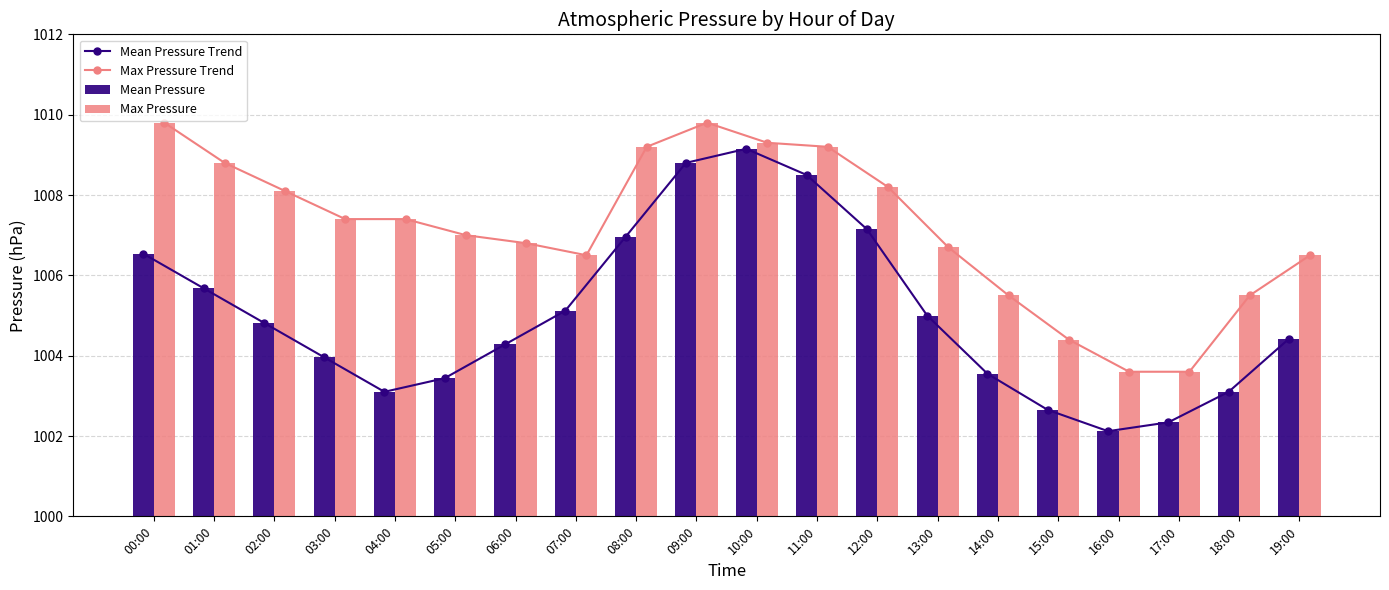

What is the maximum value for Mean Pressure Trend?

1009.1